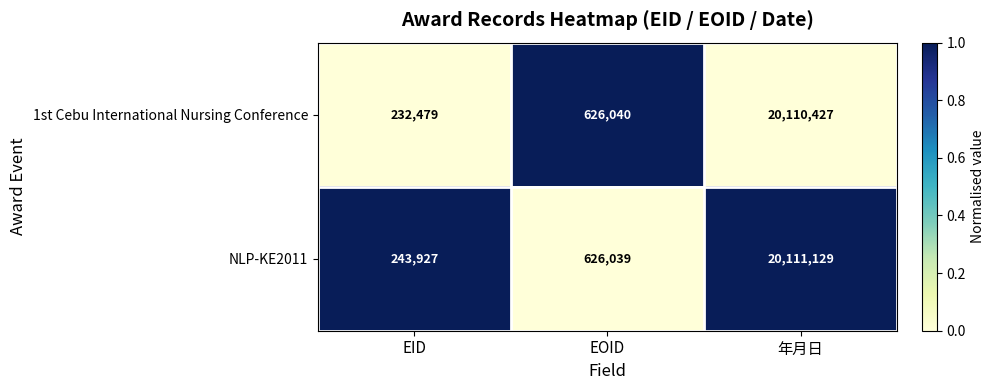

Rank the series by their average value, from lowest to highest.

1st Cebu International Nursing Conference, NLP-KE2011